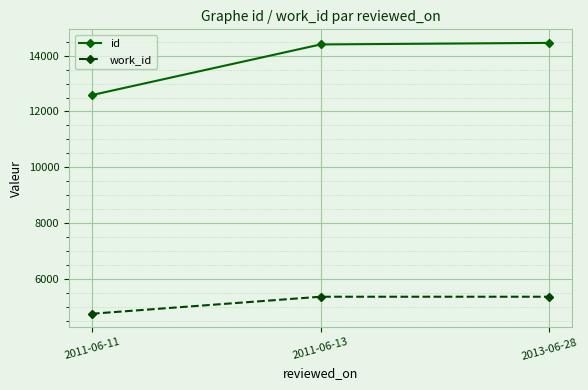

What is the difference between the maximum and minimum values in the id series?

1869